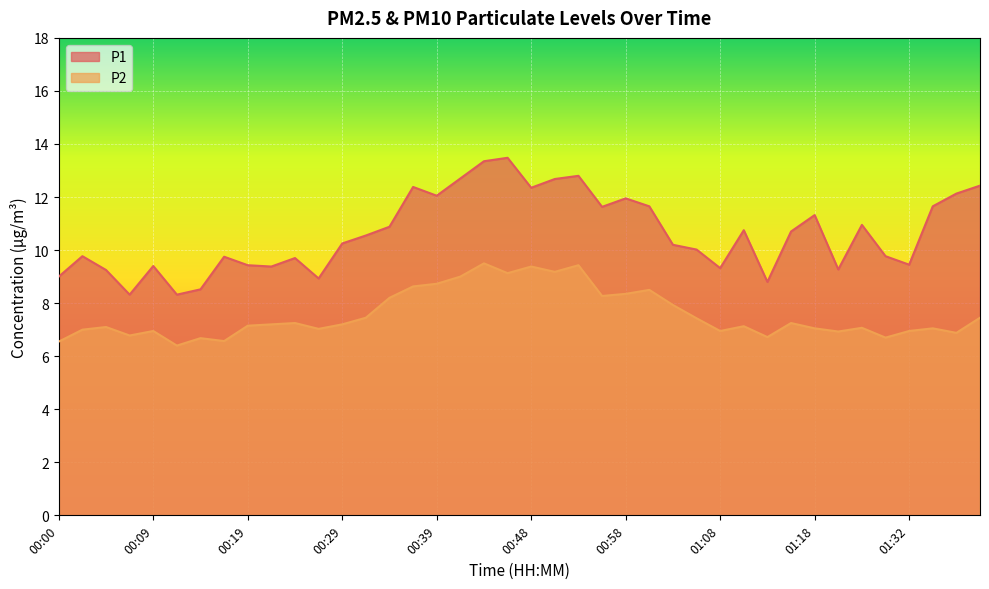

Is it true that P2 equals 1.8 at 00:31?

False